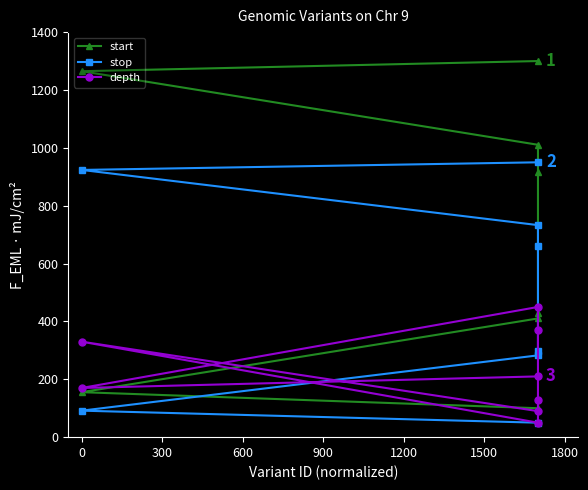

What is the value of the start point at the 1st from the left?

155.5